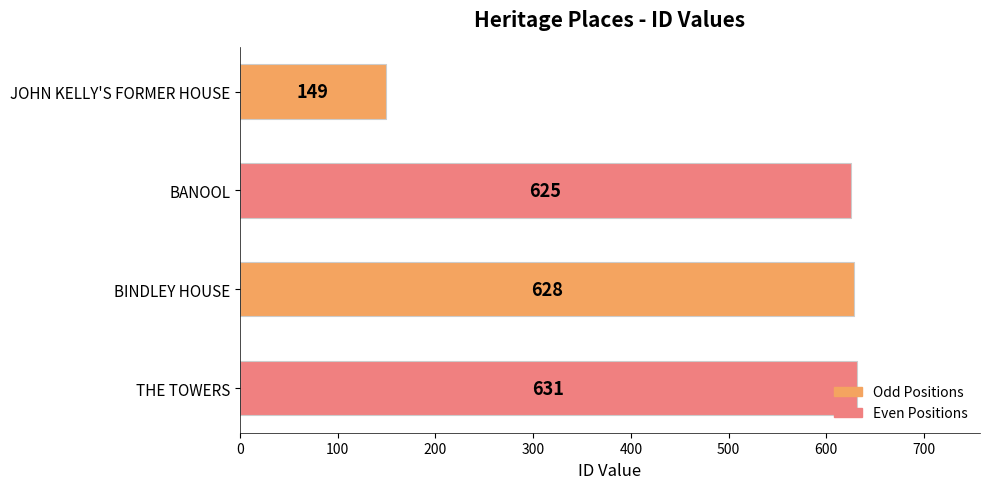

What value does the data have at JOHN KELLY'S FORMER HOUSE?

149